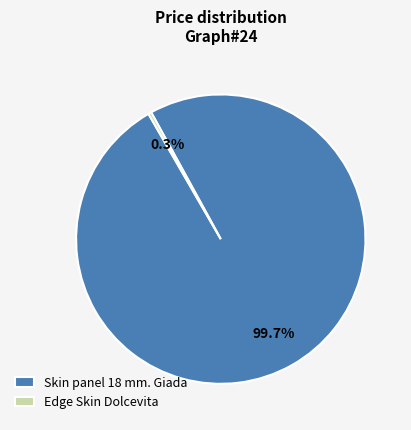

To the nearest percent, what is the combined percentage of Edge Skin Dolcevita and Skin panel 18 mm. Giada?

100%